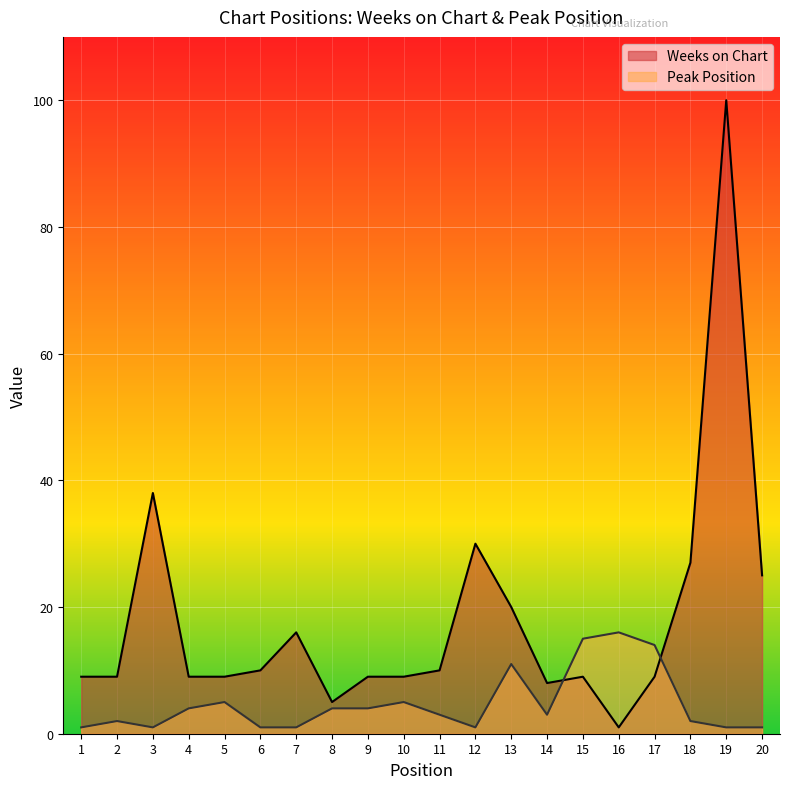

Reading right to left, list all the values displayed in this chart.

Weeks on Chart: 20=25	19=100	18=27	17=9	16=1	15=9	14=8	13=20	12=30	11=10	10=9	9=9	8=5	7=16	6=10	5=9	4=9	3=38	2=9	1=9
Peak Position: 20=1	19=1	18=2	17=14	16=16	15=15	14=3	13=11	12=1	11=3	10=5	9=4	8=4	7=1	6=1	5=5	4=4	3=1	2=2	1=1